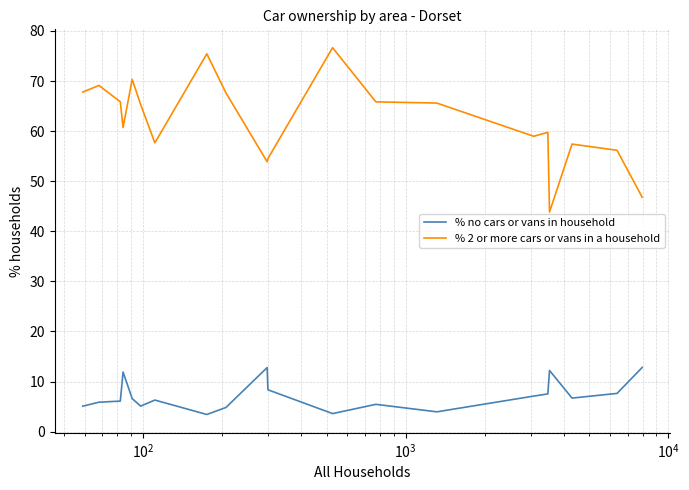

At how many categories does at least one series exceed 70?

3